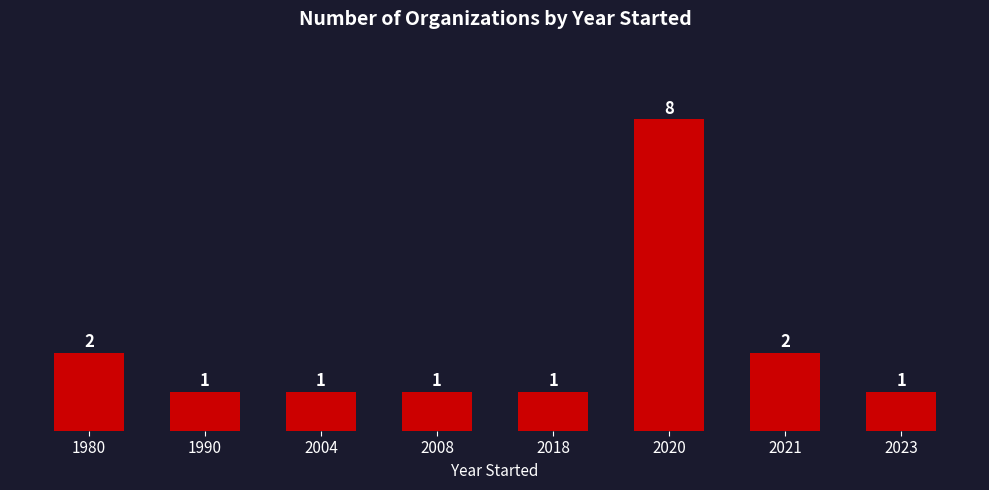

What is the average value?

2